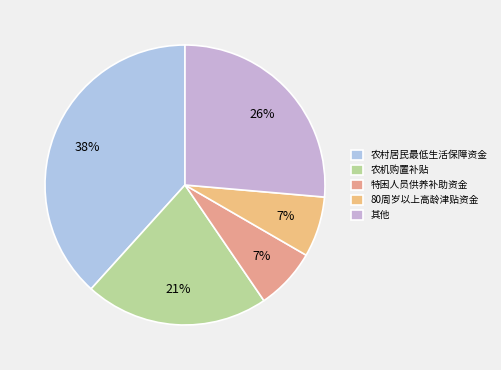

Count the number of slices in the pie.

5